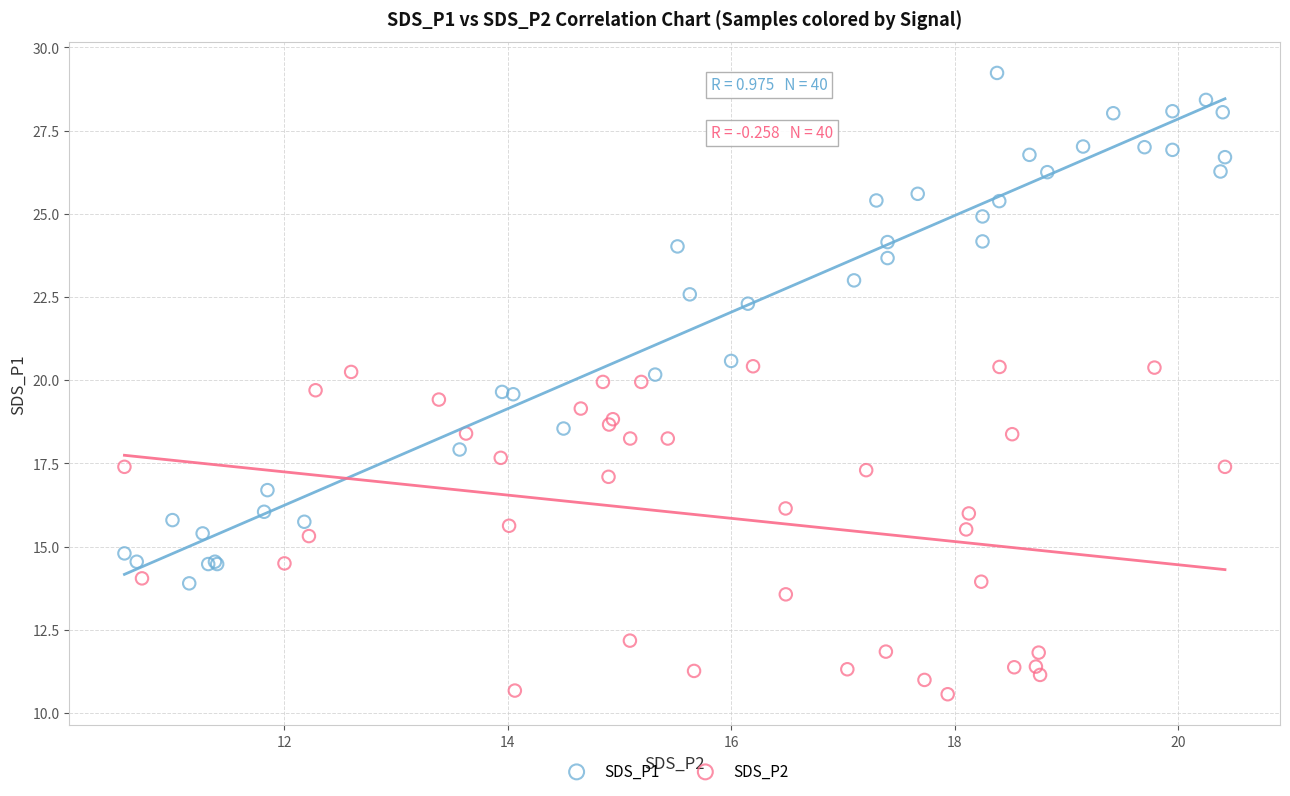

Which series contains the lowest Y value?

SDS_P2